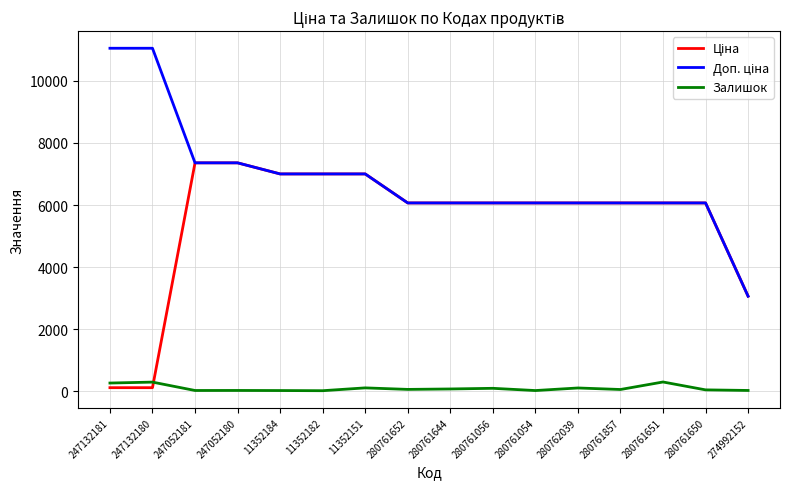

What is the maximum value for Залишок?

294.0